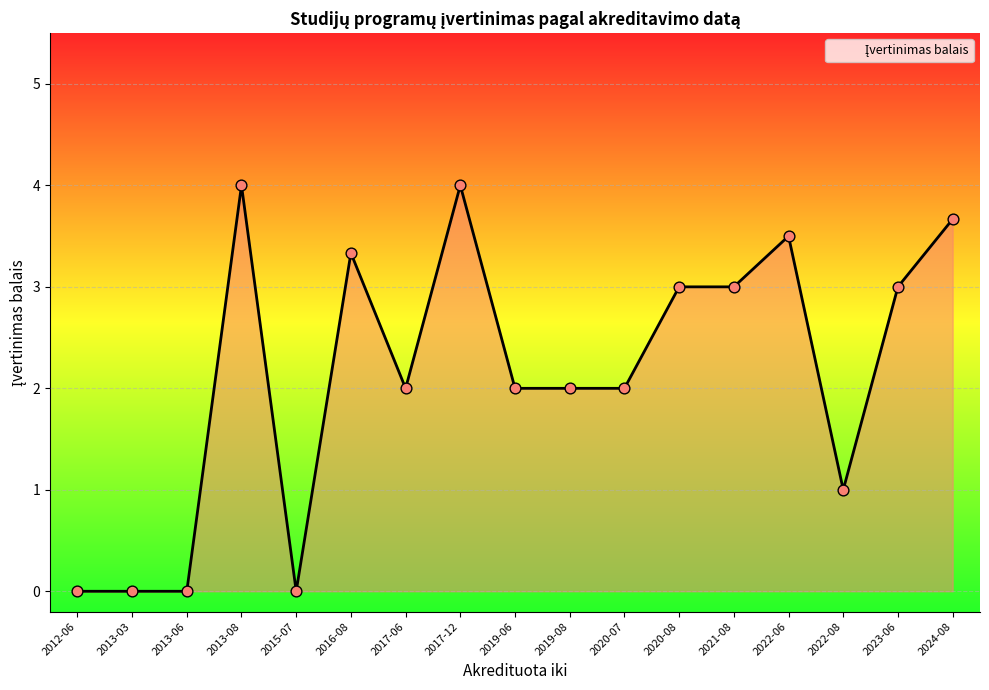

Which has a higher value, 2020-08 or 2012-06?

2020-08